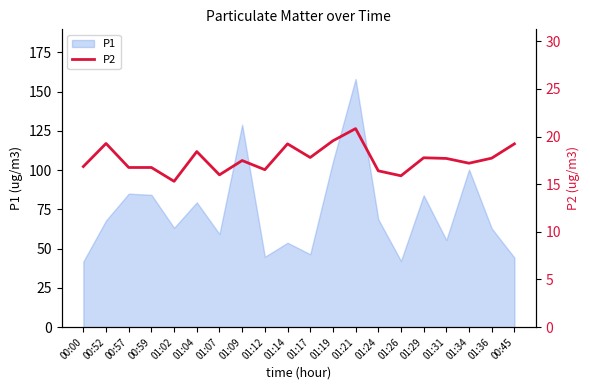

At which label does P1 reach its peak?

01:21